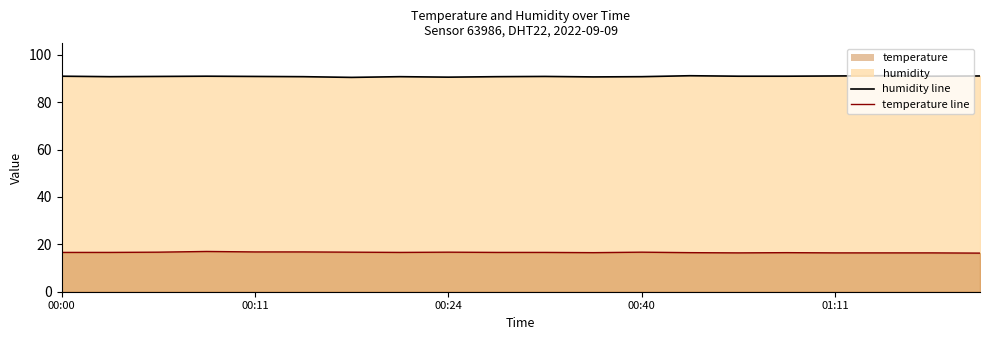

How many interior local peaks does the temperature series have?

4